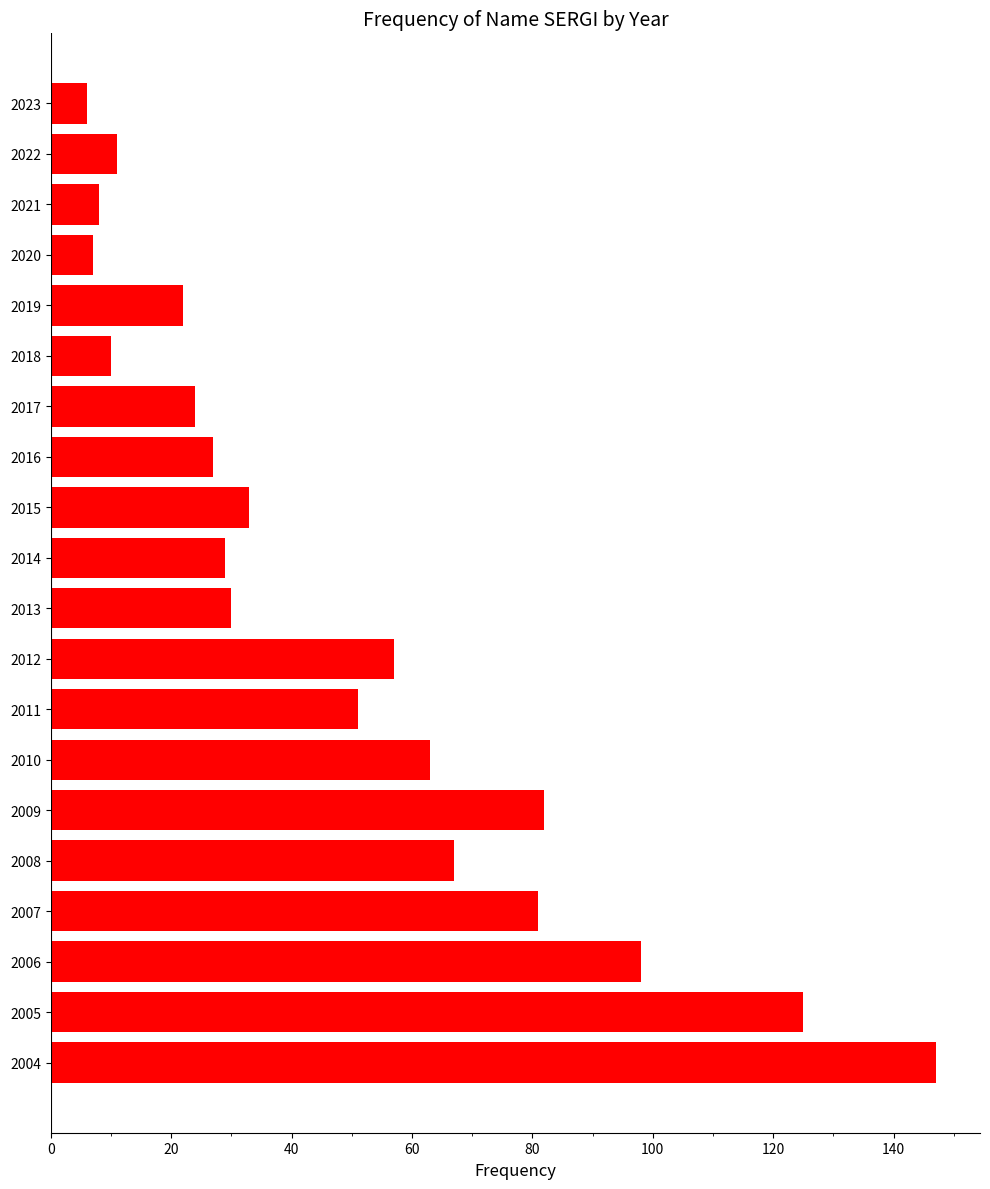

What value does the data have at 2017?

24